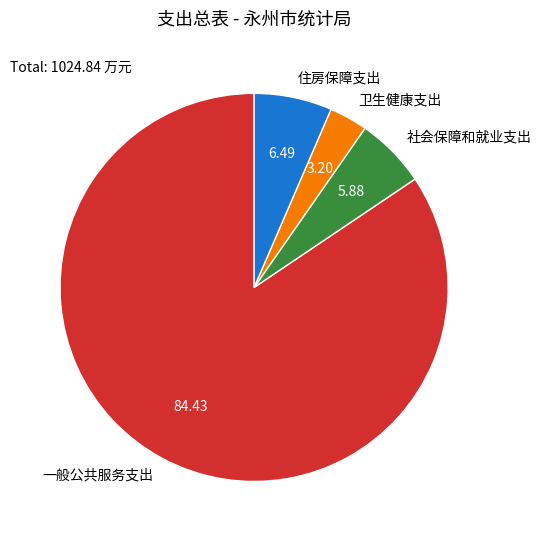

Combined, do 住房保障支出 and 卫生健康支出 account for over 50%?

No